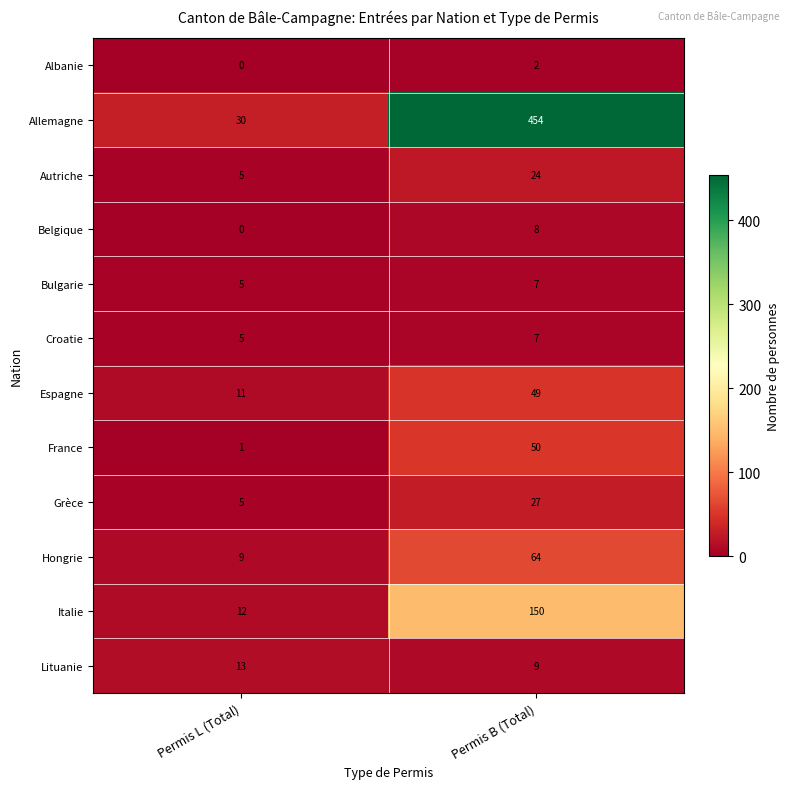

What is the sum of the Hongrie values at Permis L (Total) and Permis B (Total)?

73